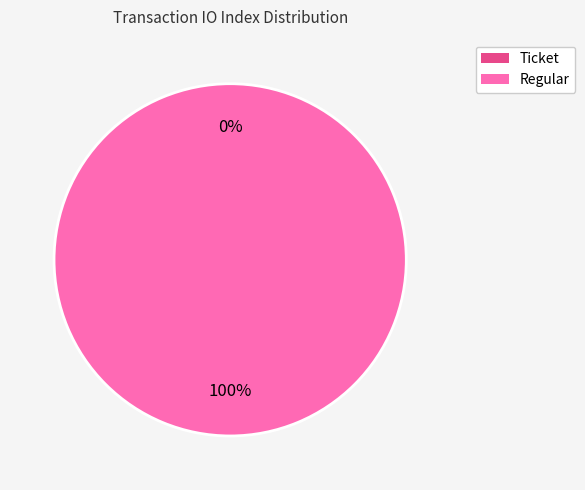

To the nearest percent, what is the average slice percentage?

50%